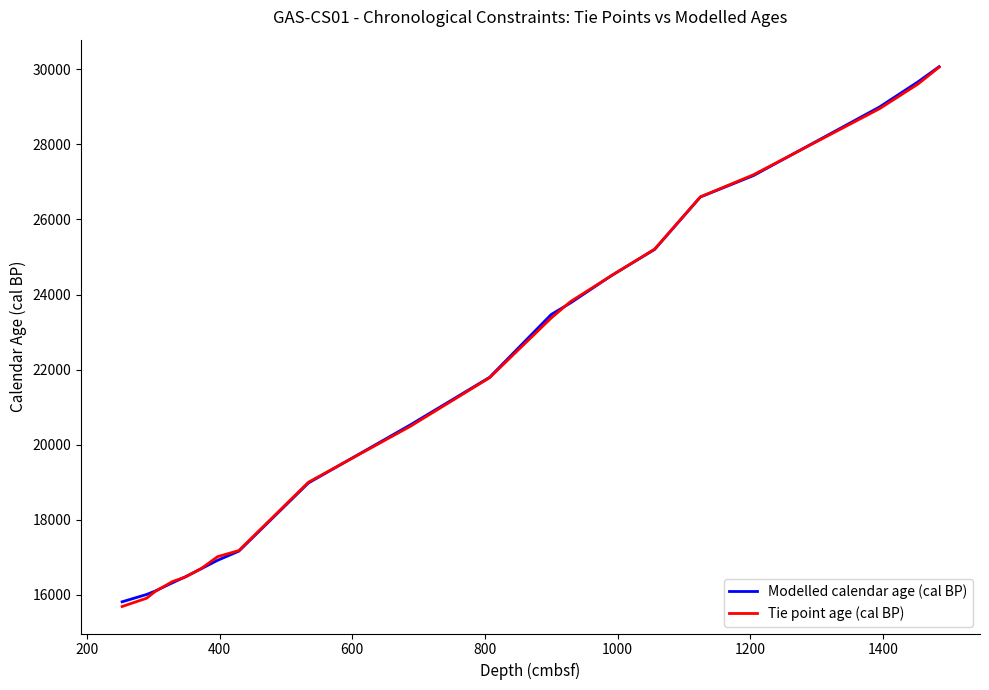

At how many categories does at least one series exceed 29522?

2